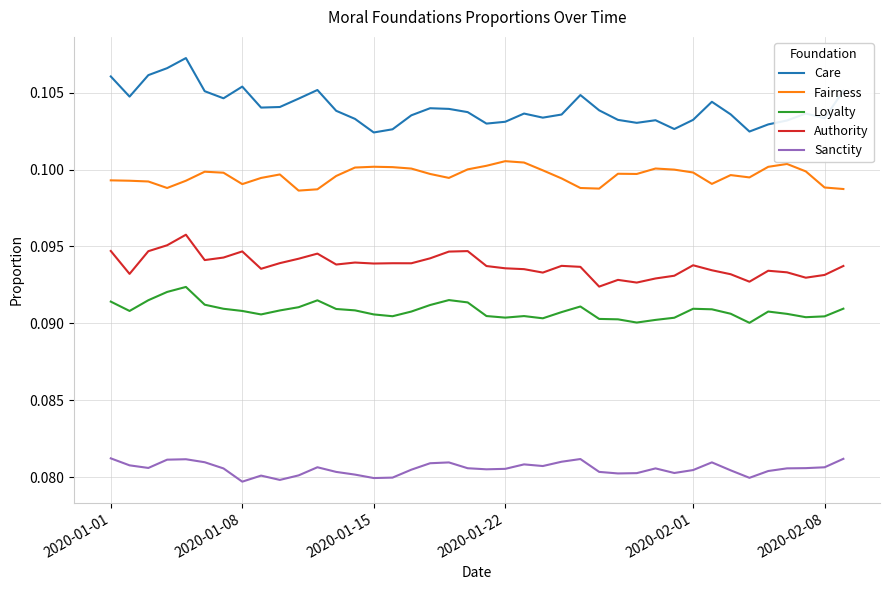

Which series has the largest range (max minus min)?

Care